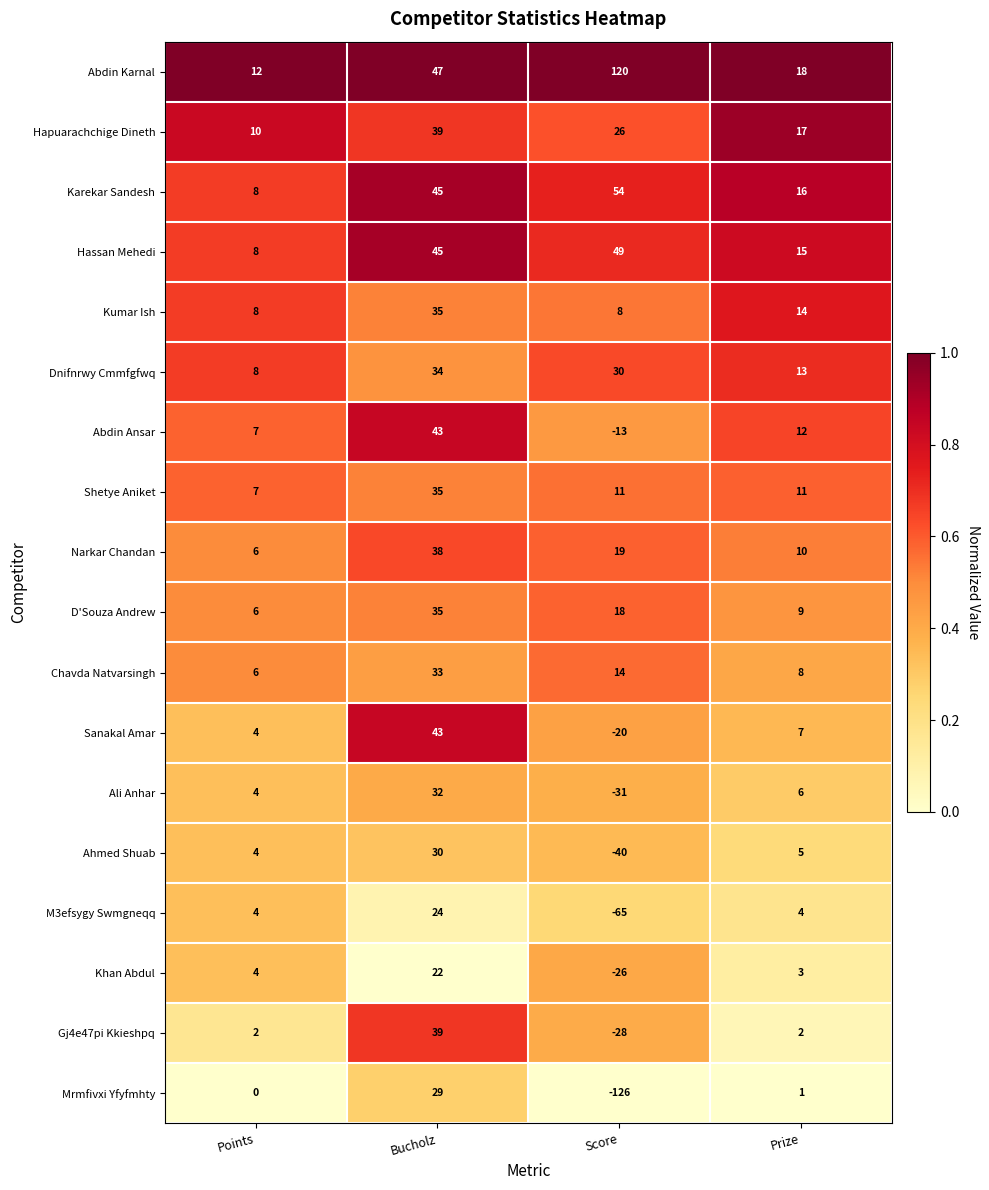

Between Points and Score, which series saw the biggest shift?

Mrmfivxi Yfyfmhty